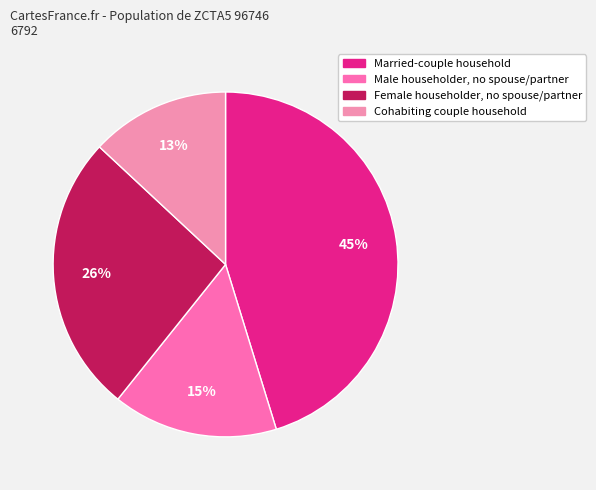

How many segments does this pie chart have?

4